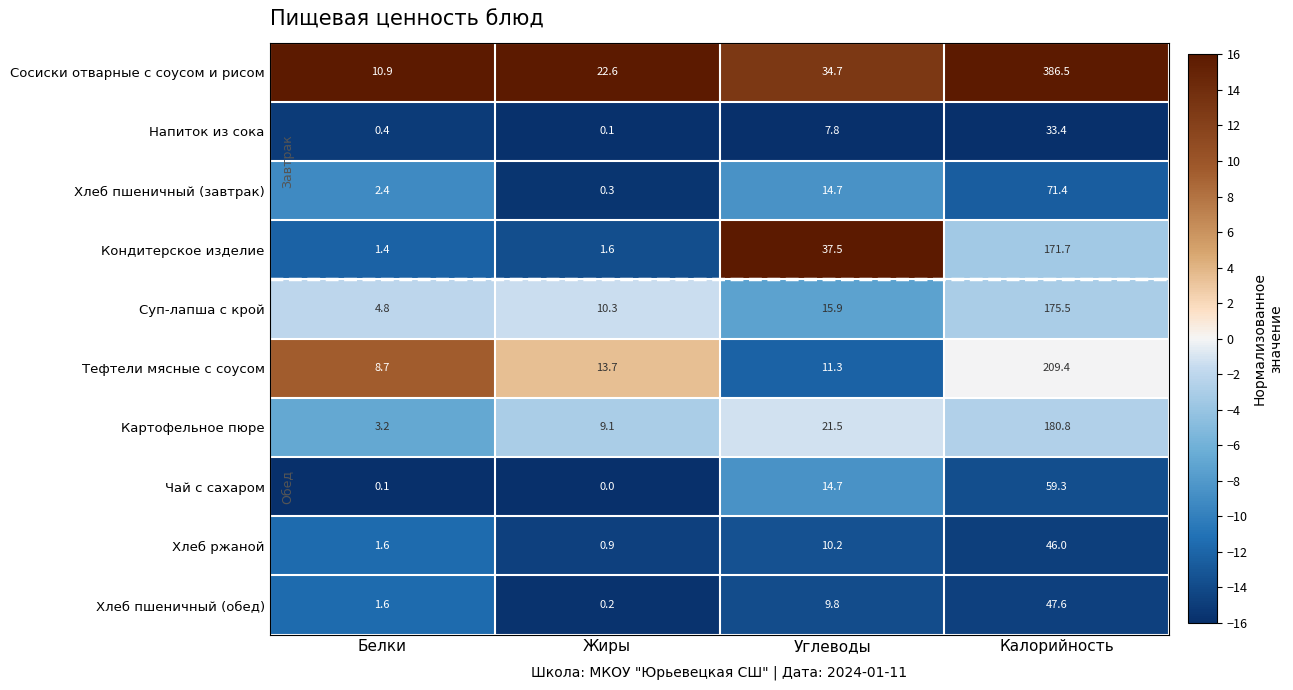

What is the difference between the Хлеб пшеничный (завтрак) values at Белки and Углеводы?

12.3